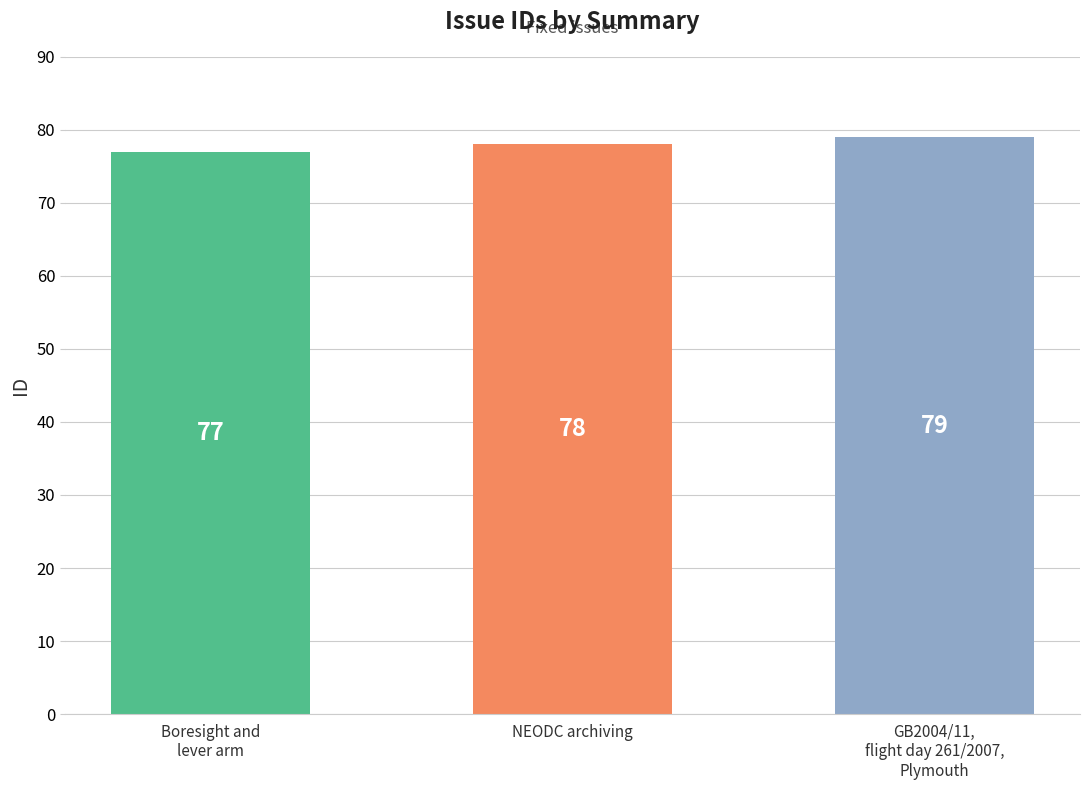

The value at NEODC archiving is 78. True or false?

True